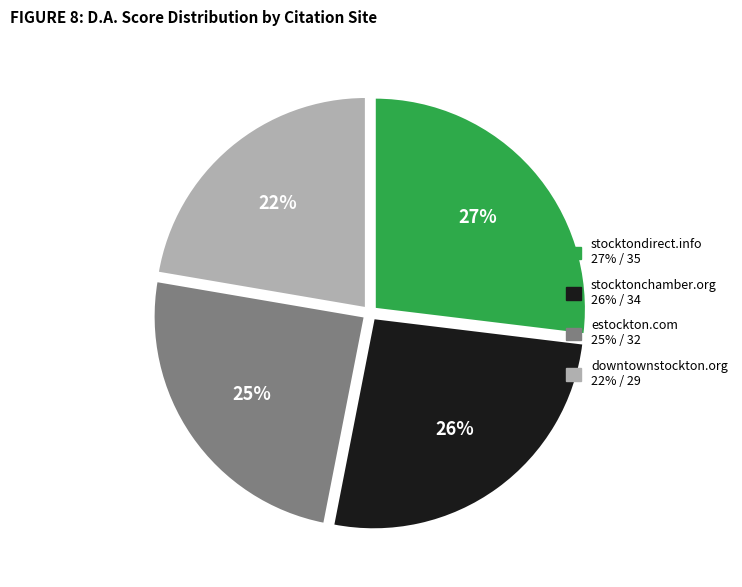

To the nearest percent, what is the combined percentage of stocktonchamber.org and estockton.com?

51%